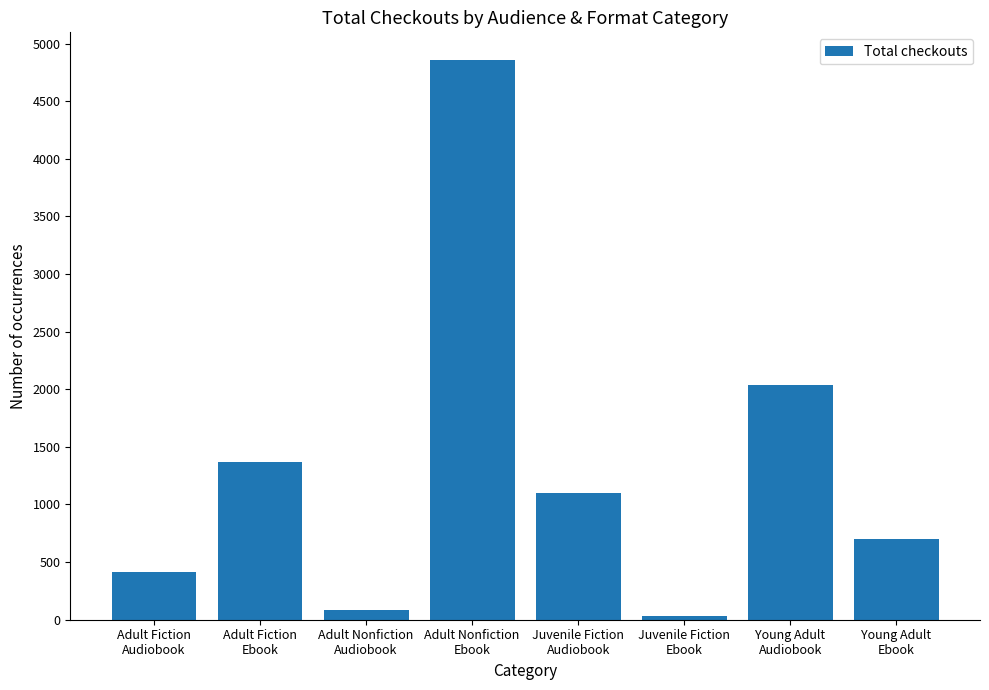

What is the label of the 8th bar from the left?

Young Adult
Ebook